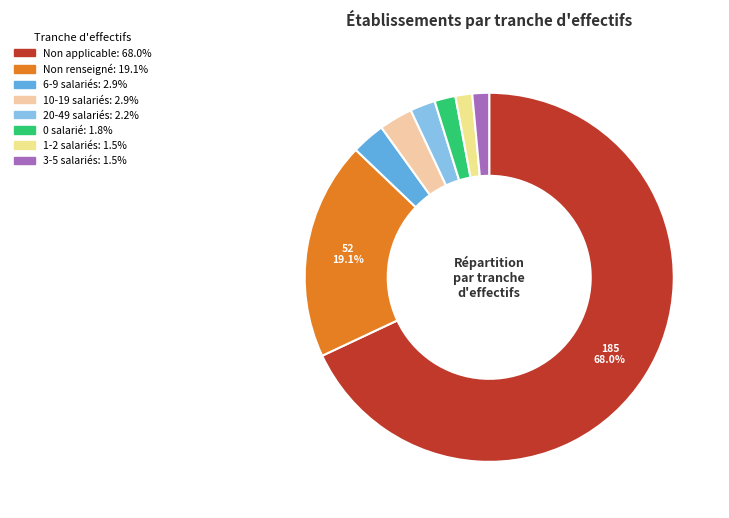

How many segments does this pie chart have?

8